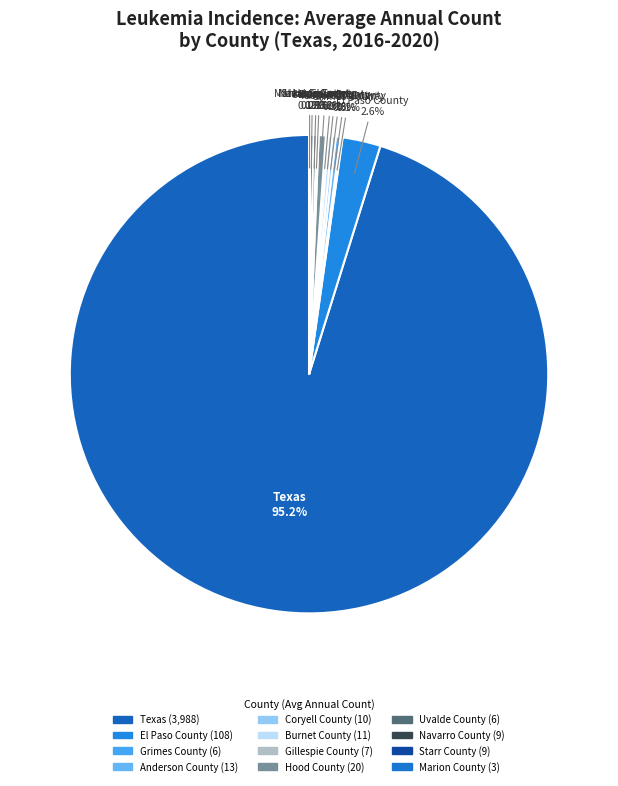

To the nearest percent, what is the difference between the El Paso County and Starr County slice percentages?

2%